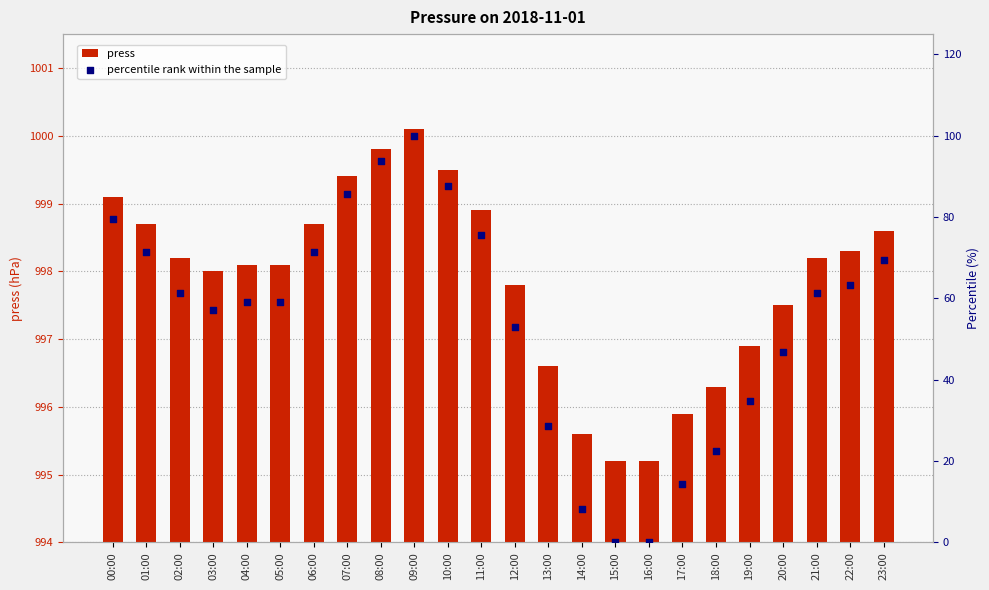

What are all the series names shown in the legend?

press, percentile rank within the sample